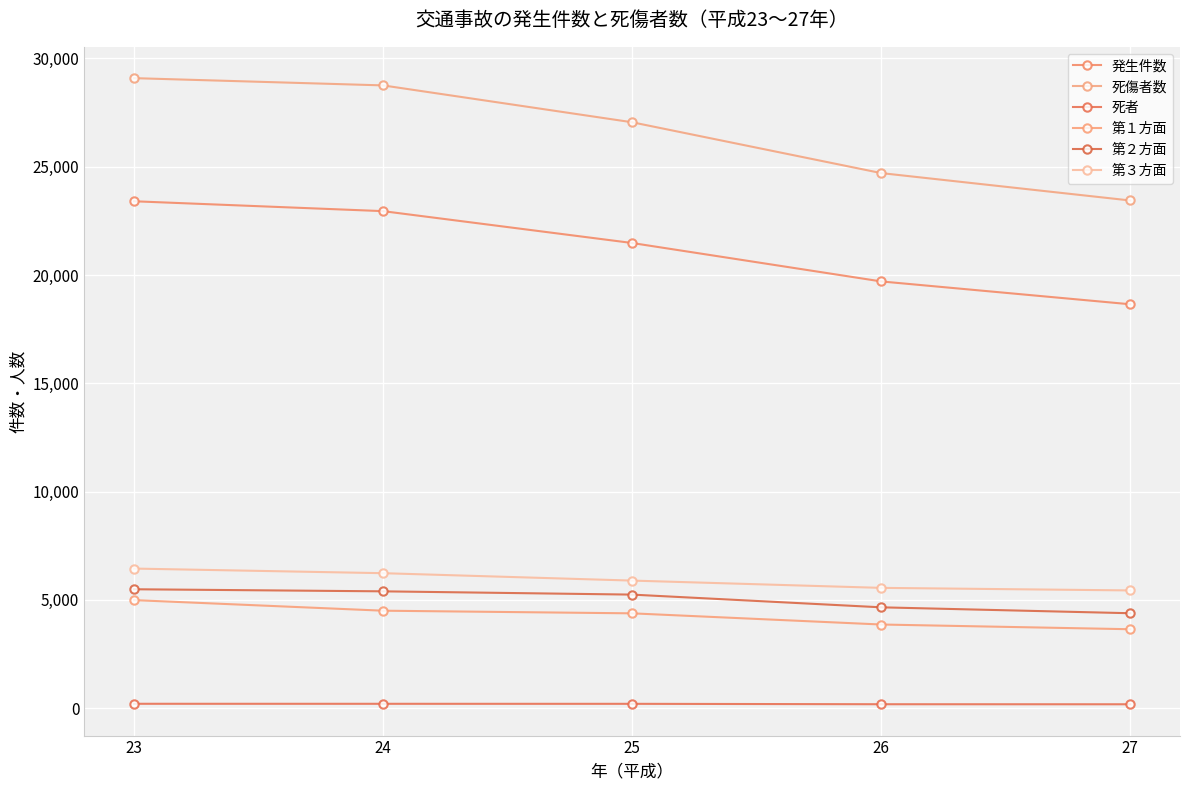

Count the number of categories in the chart.

5